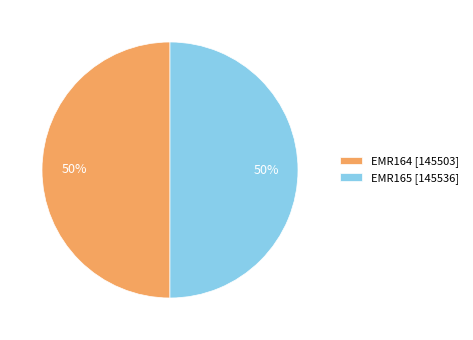

Combined, do EMR164 and EMR165 account for over 50%?

Yes